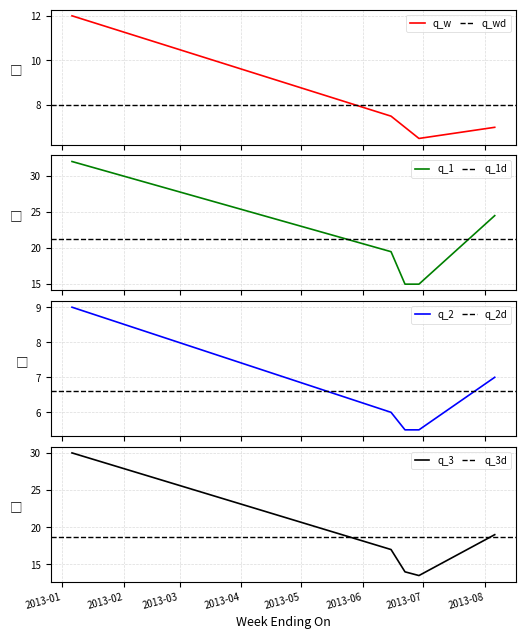

True or false: Low Price 10lb and Low Price 40lb intersect in this chart.

False